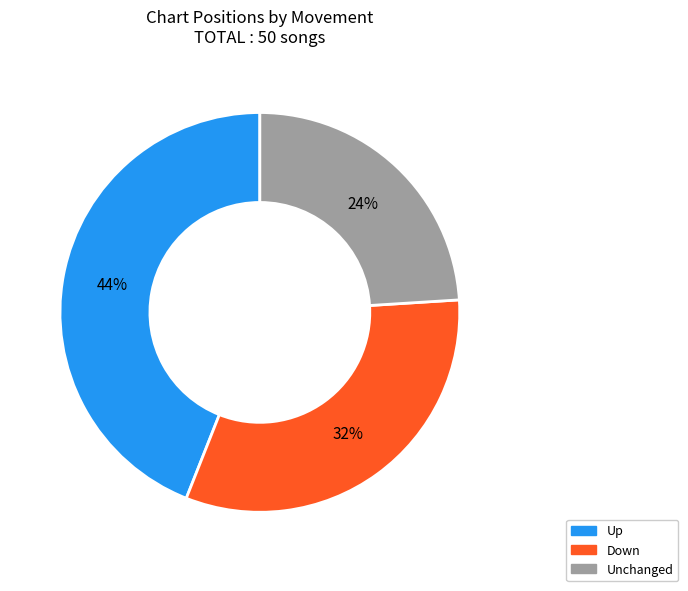

To the nearest percent, what is the average slice percentage?

33%